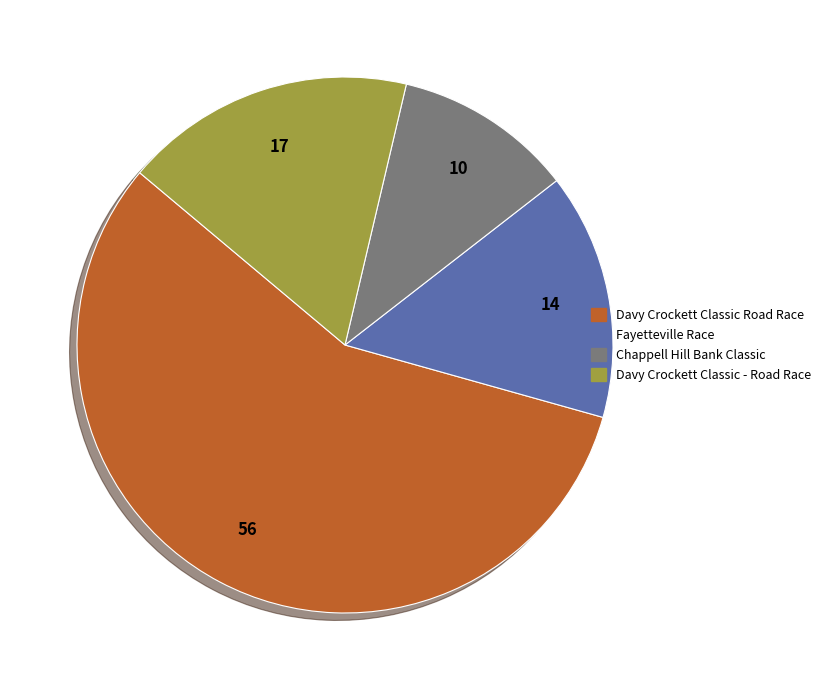

Between Davy Crockett Classic Road Race and Fayetteville Race, which is larger?

Davy Crockett Classic Road Race